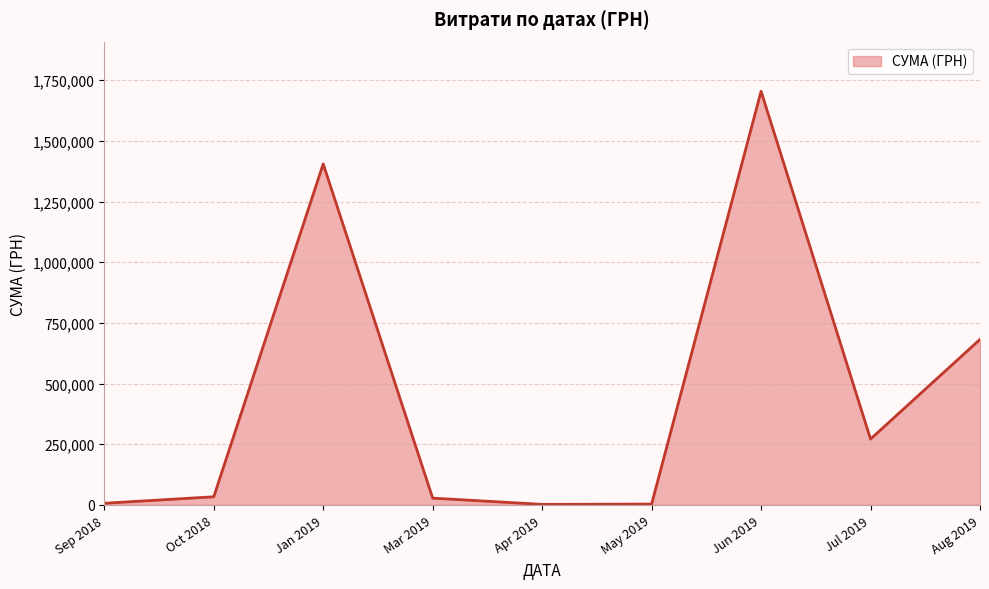

How many interior local peaks (higher than both neighbors) does the data have?

2